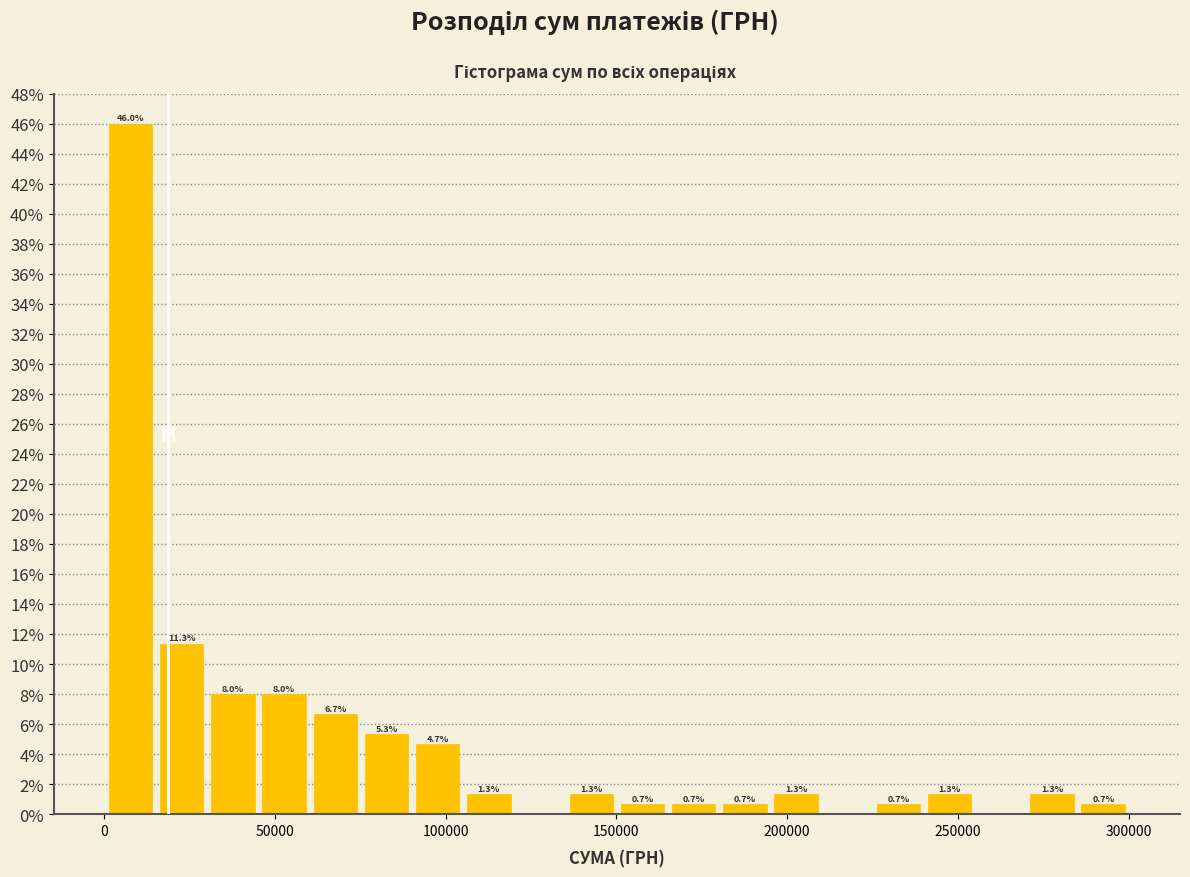

Read against the x-axis, roughly where is the centre of the tallest bar?

10000